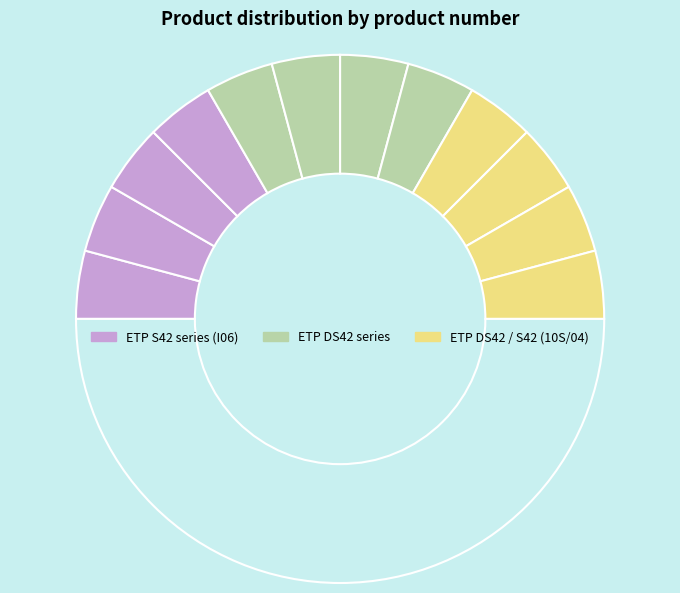

How many slices are in this pie chart?

13